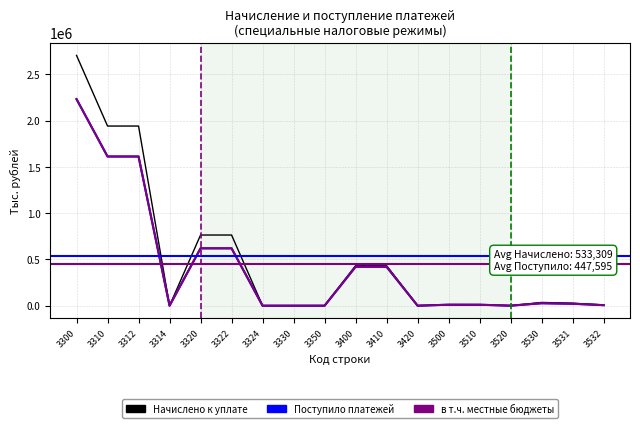

Is the value of Начислено к уплате at 3322 greater than the value of Поступило платежей at 3320?

Yes